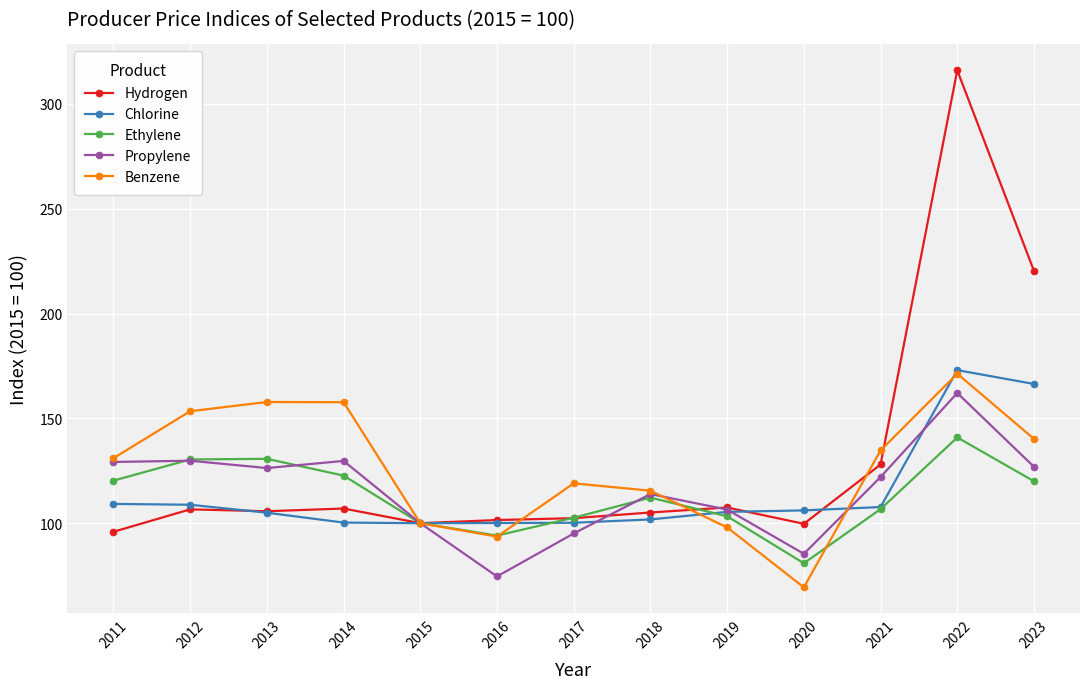

True or false: Ethylene has more than 0 points higher than both neighbors.

True